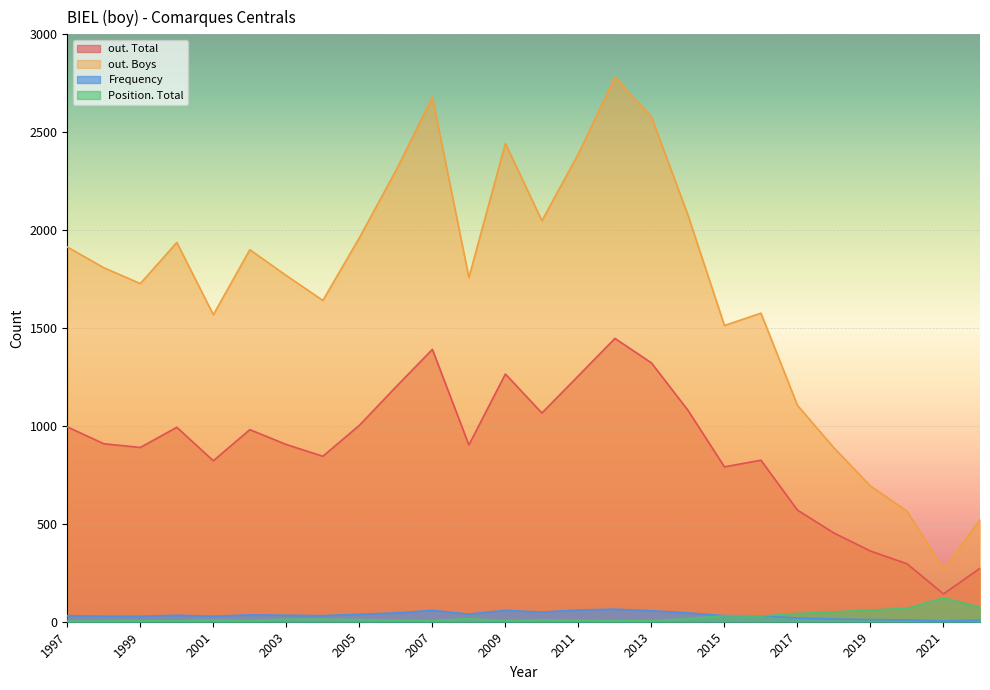

Rank the categories by Position. Total value from lowest to highest.

1997, 1998, 1999, 2000, 2009, 2013, 2002, 2007, 2012, 2011, 2006, 2001, 2010, 2005, 2003, 2004, 2014, 2008, 2016, 2015, 2017, 2018, 2019, 2020, 2022, 2021